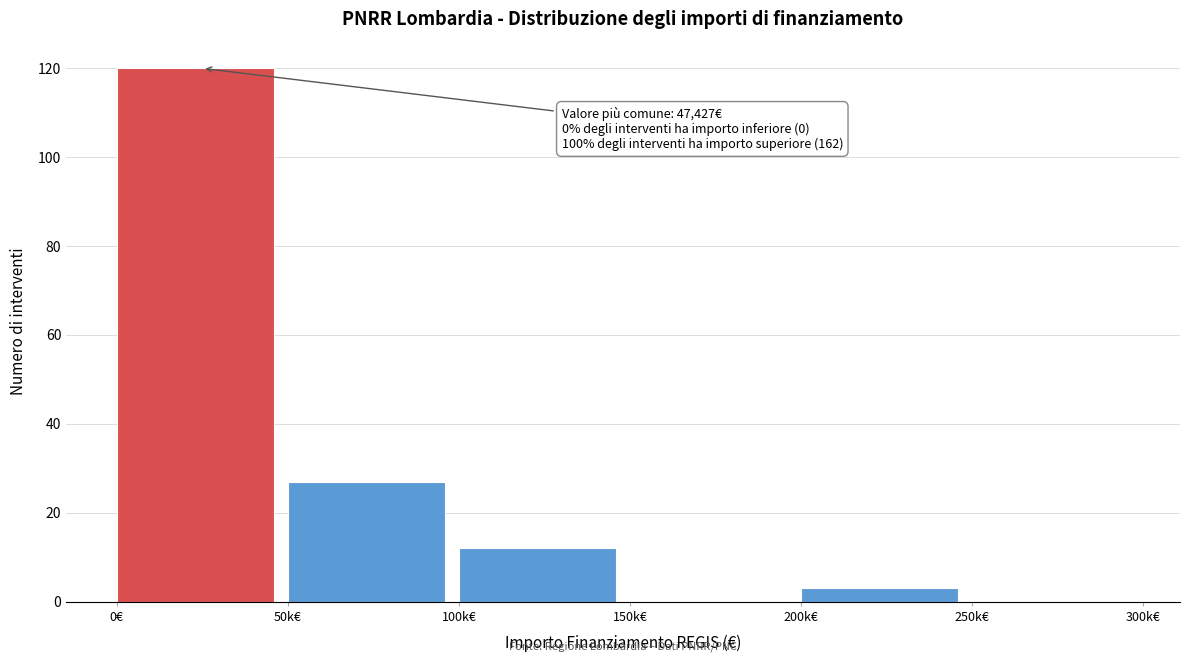

Reading right to left, extract all data points from this chart.

250k€=0	200k€=3	150k€=0	100k€=12	50k€=27	0€=120